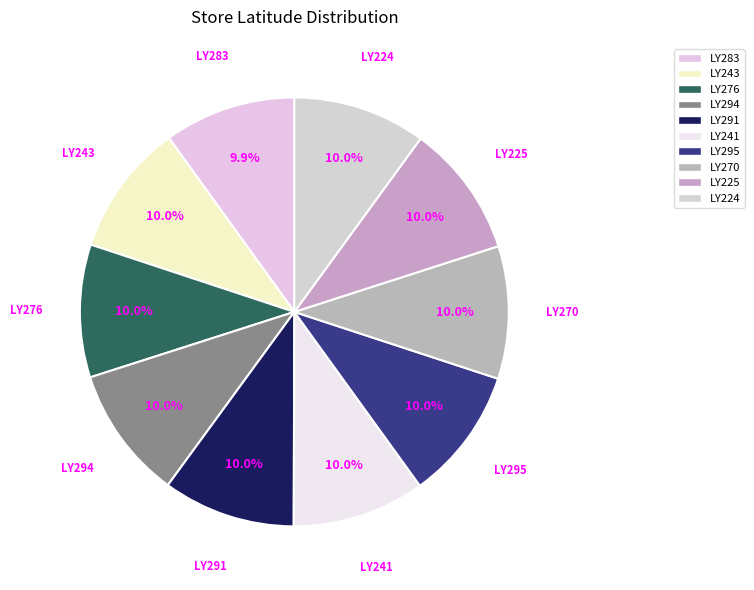

What is the ratio of the value at LY291 to the value at LY295?

1.0